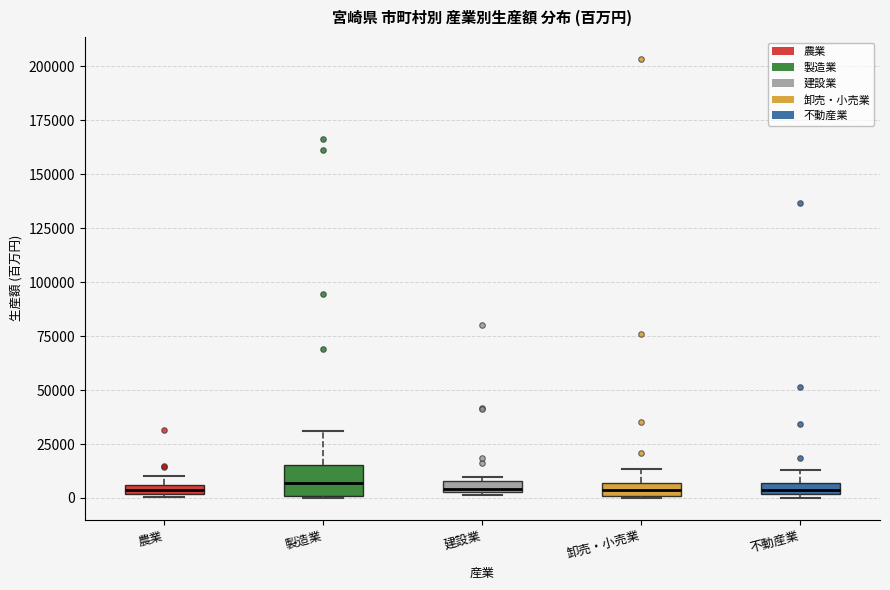

Comparing the boxes themselves (not the whiskers), which one is the tallest?

製造業